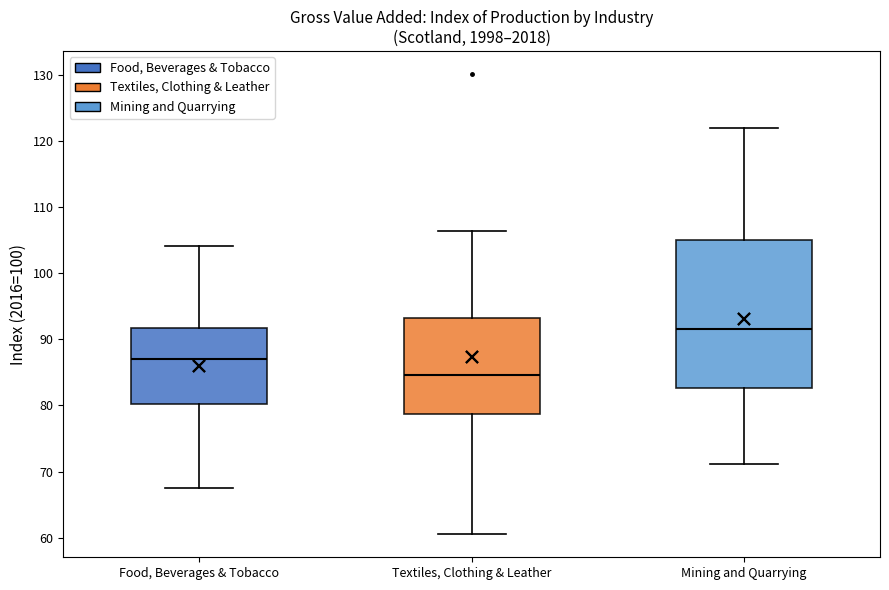

Reading left to right, read every box against the y-axis: the position of its median line, the range the box covers, and the ends of its whiskers. The values are not printed on the chart, so give them approximately, as read against the axis.

Food, Beverages & Tobacco: median 87, box 80 to 92, whiskers 67 to 104
Textiles, Clothing & Leather: median 85, box 79 to 93, whiskers 61 to 106
Mining and Quarrying: median 92, box 83 to 105, whiskers 71 to 122